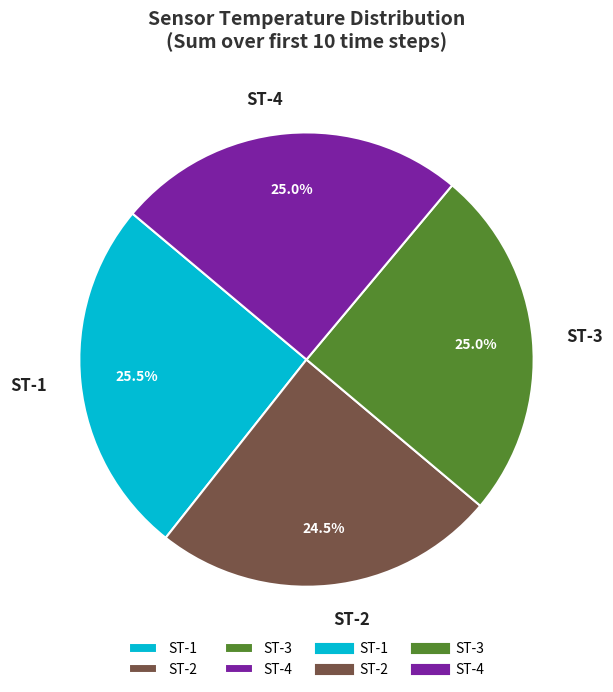

Does ST-4 represent more than half of the total?

No